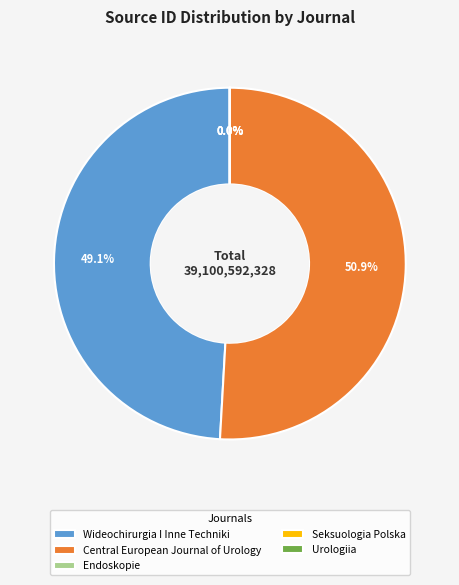

Which slice is the largest?

Central European Journal of Urology